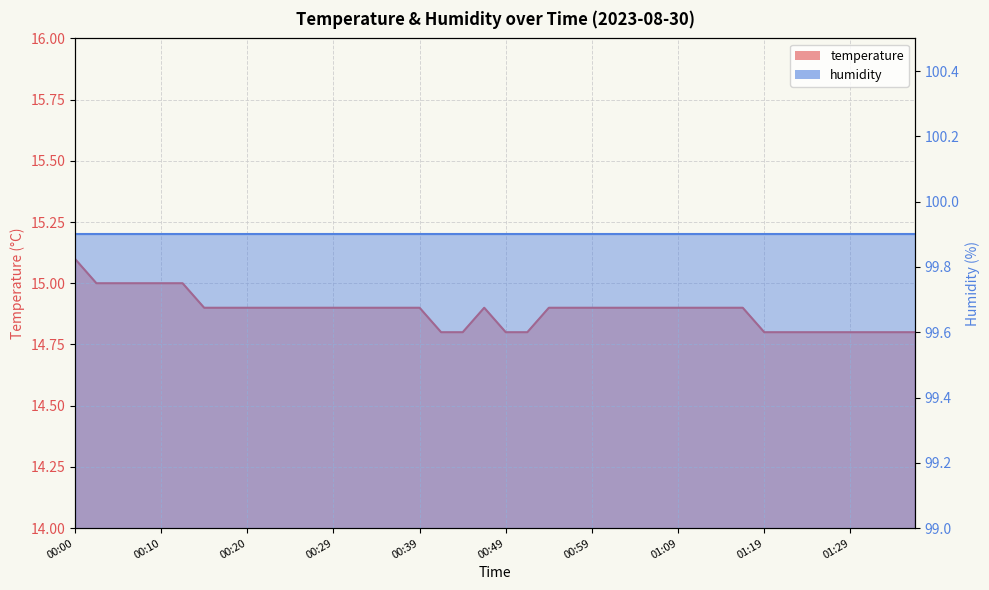

How many interior local peaks (higher than both neighbors) does the data have?

1